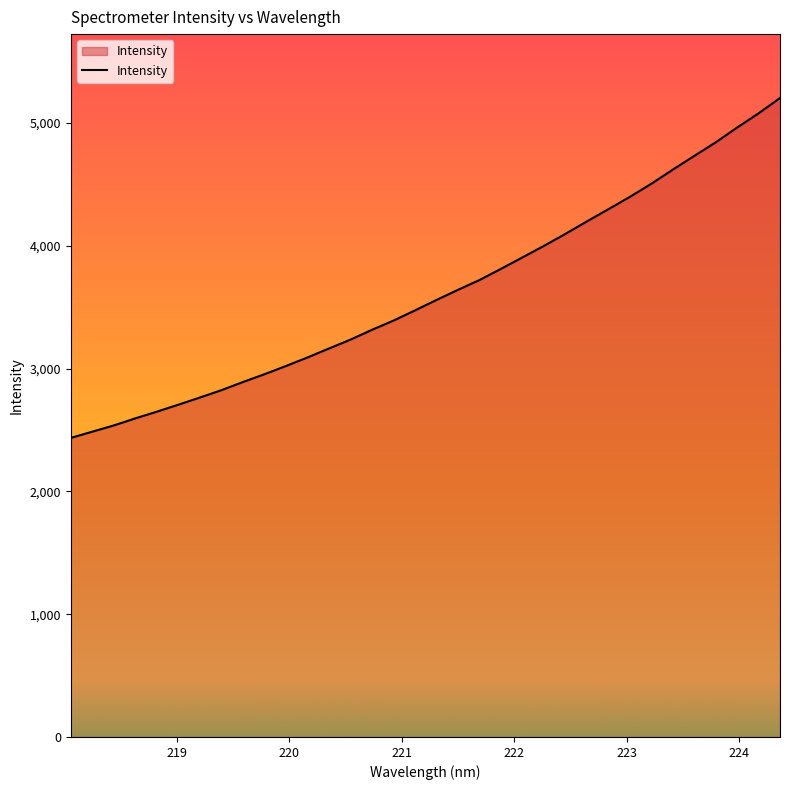

What is the difference between the maximum and minimum values?

2768.3